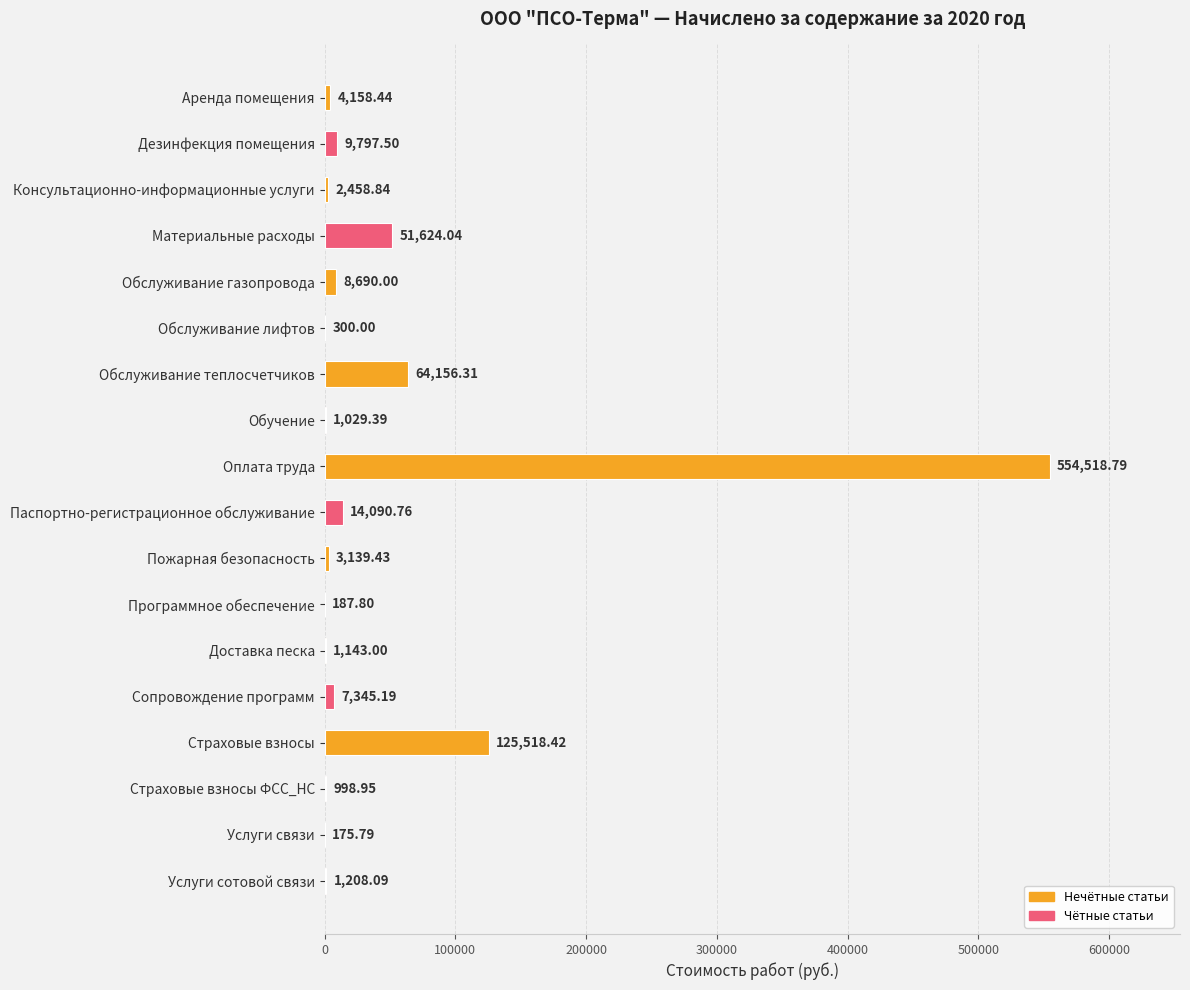

What is the ratio of the value at Услуги сотовой связи to the value at Аренда помещения?

0.3